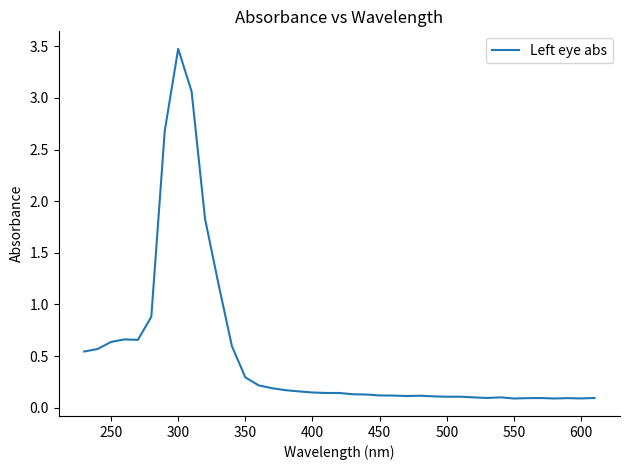

What is the difference between the maximum and minimum values?

3.4